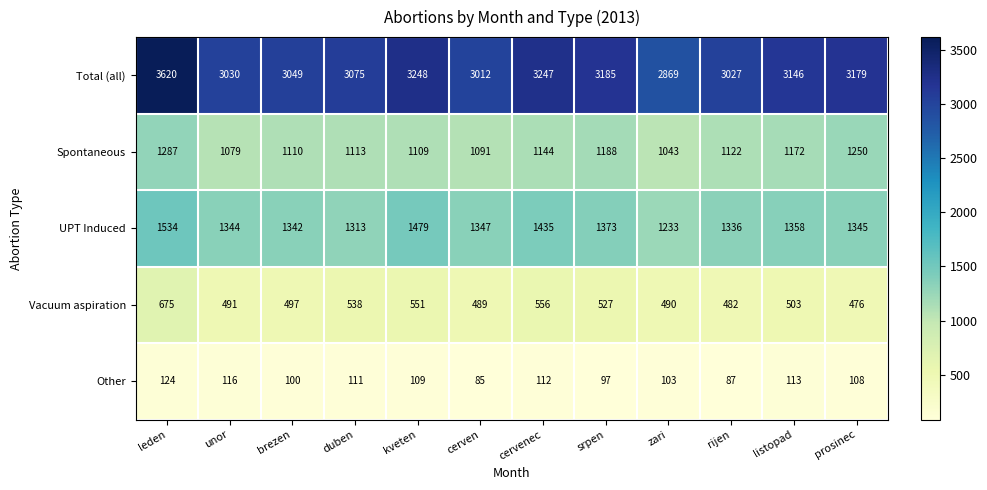

At which category is the sum across all series the highest?

leden